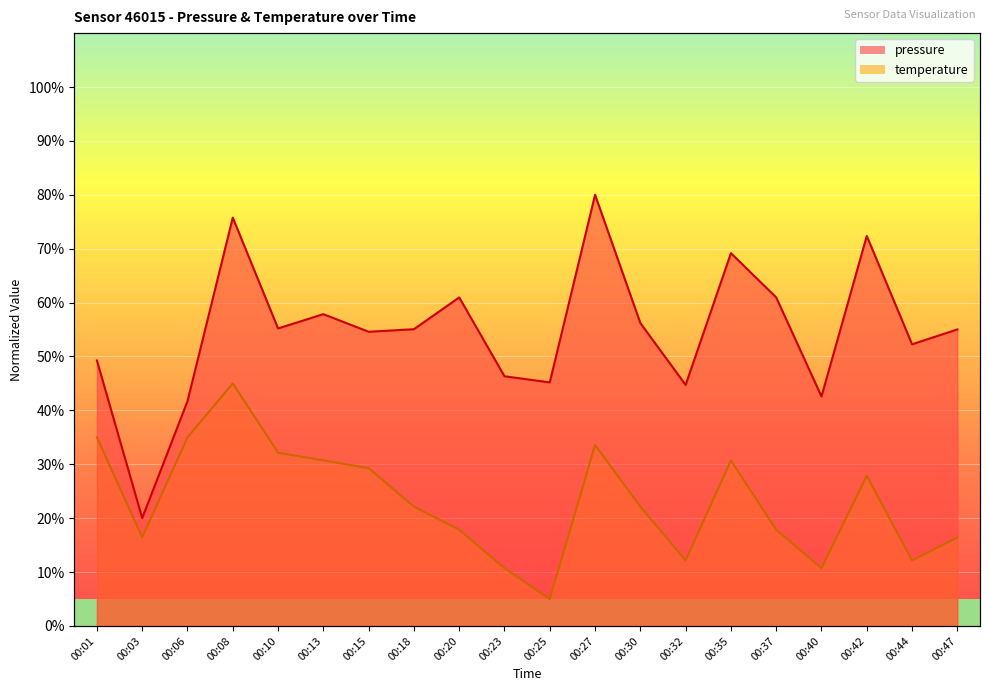

What is the greatest value displayed?

80.0